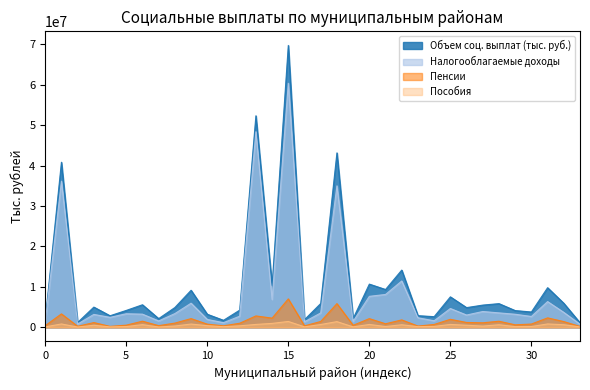

True or false: Налогооблагаемые доходы and Пособия cross at least once.

False